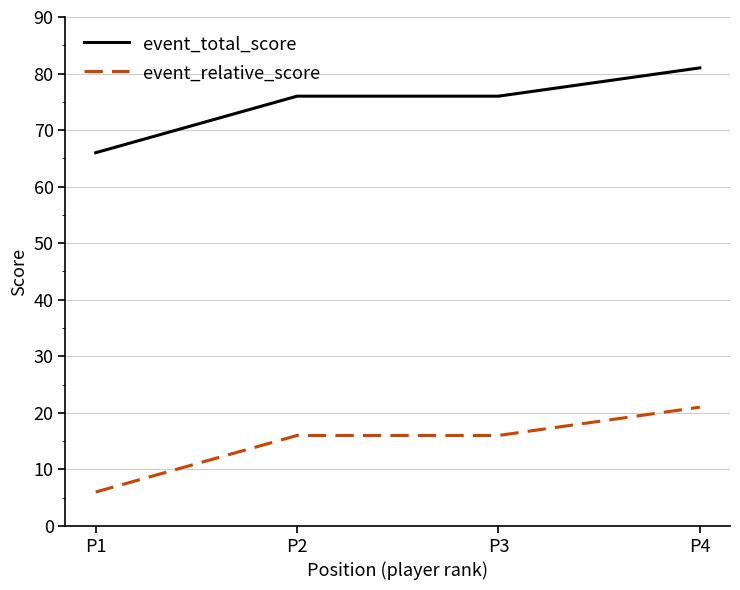

What is the difference between the highest and lowest values at P2?

60